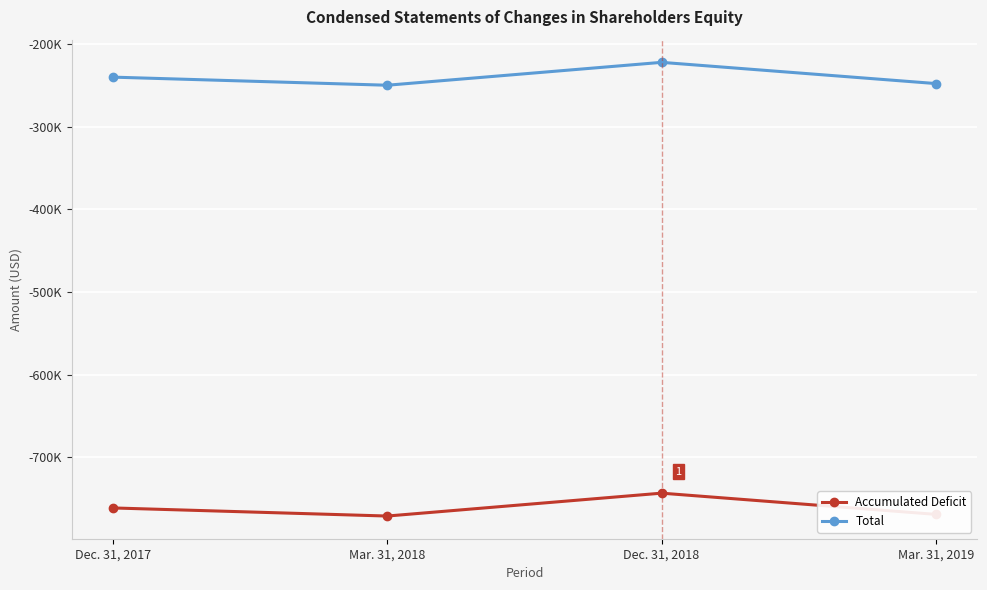

Reading left to right, extract all data points from this chart.

Accumulated Deficit: Dec. 31, 2017=-761405	Mar. 31, 2018=-771203	Dec. 31, 2018=-743524	Mar. 31, 2019=-769194
Total: Dec. 31, 2017=-240275	Mar. 31, 2018=-250073	Dec. 31, 2018=-222394	Mar. 31, 2019=-248064